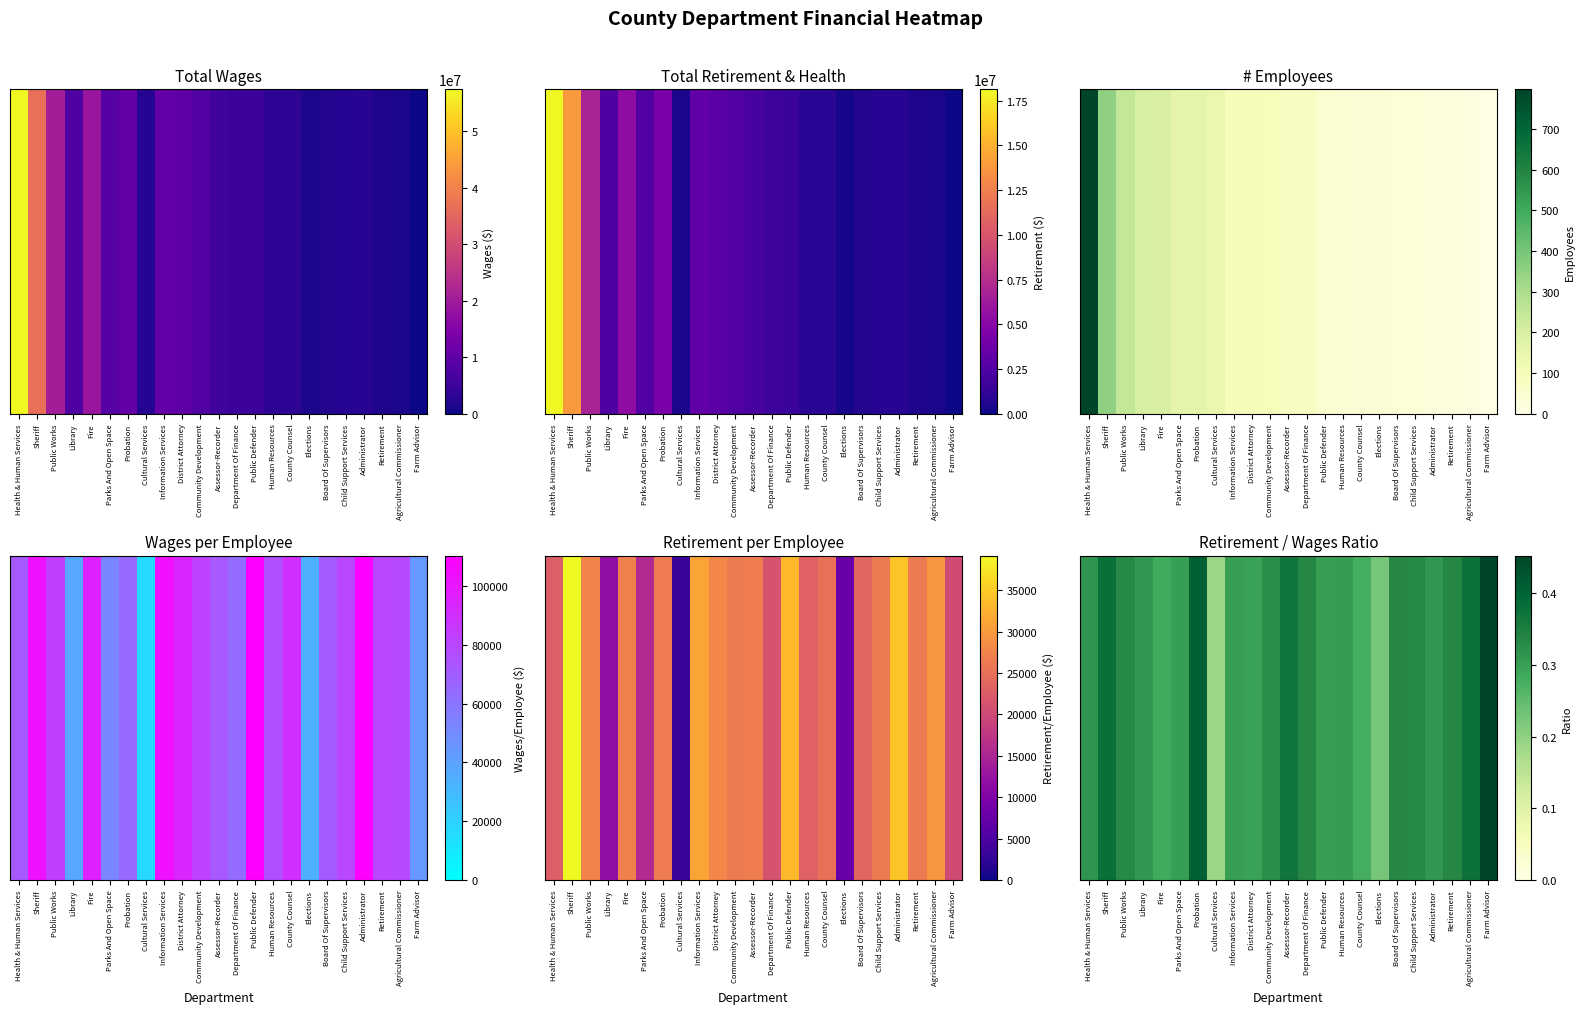

The value at Elections is 0.3. True or false?

False